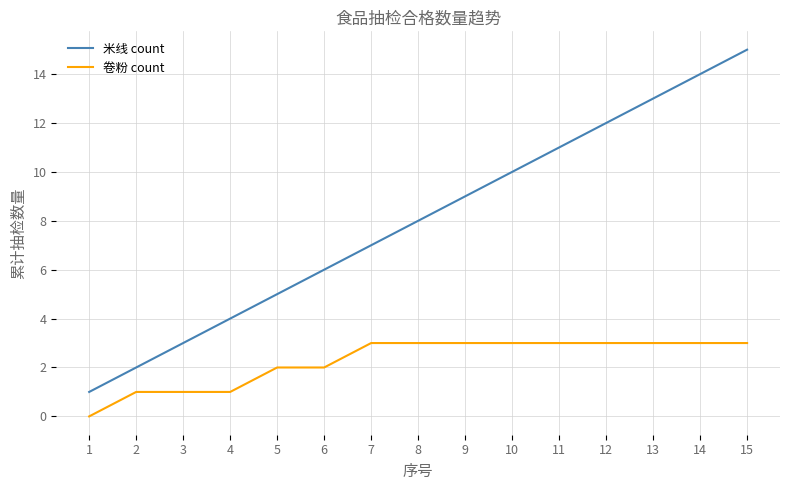

Does the chart have visible grid lines?

Yes